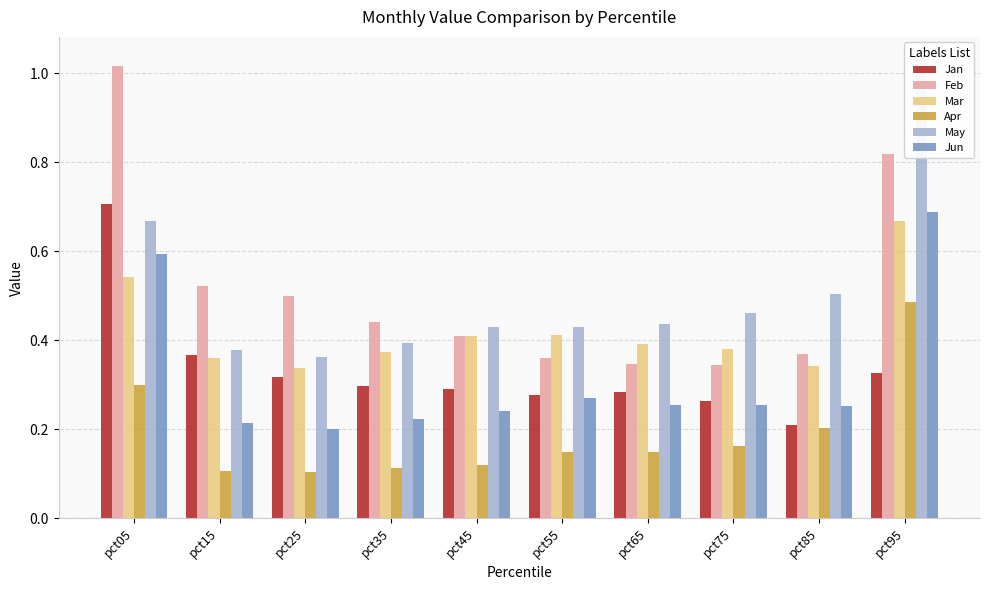

What is the value of the Jun bar at the 9th from the left?

0.3